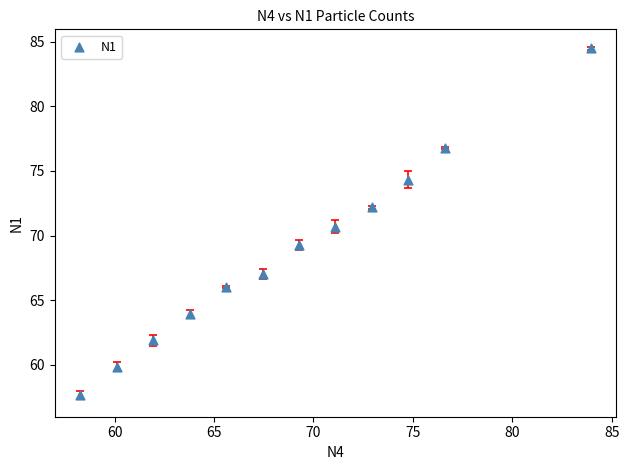

What Y value in the scatter plot is closest to 71?

70.7